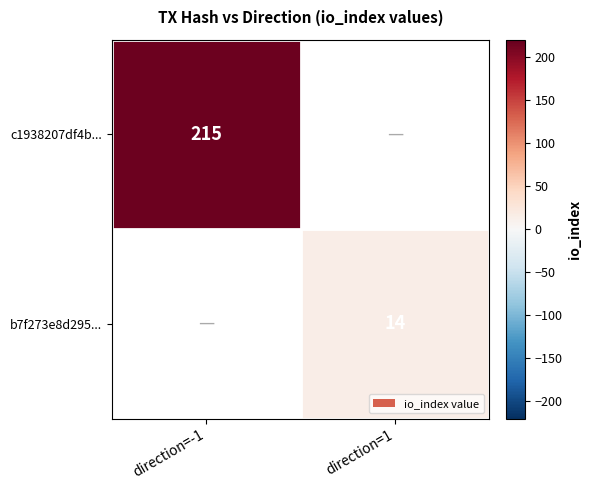

Is it true that b7f273e8d295... equals 24 at direction=1?

False